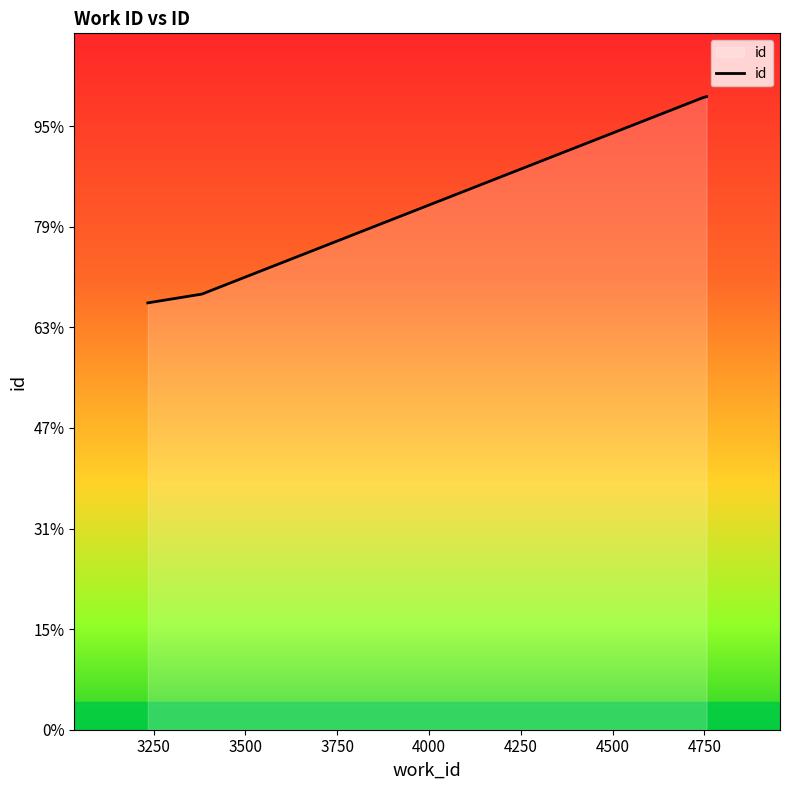

True or false: the data has more than 0 interior local peaks.

False